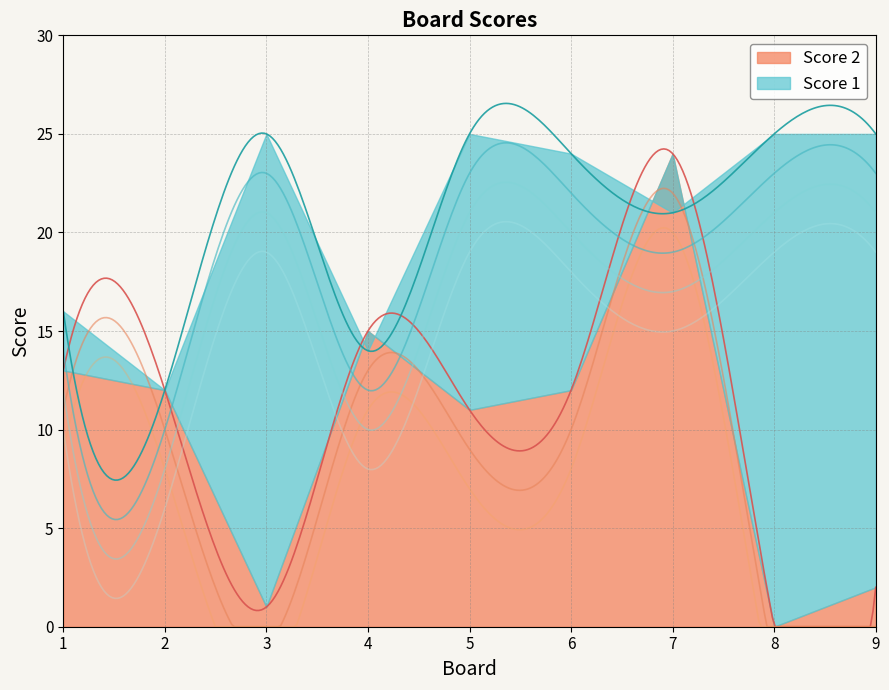

Which label corresponds to the smallest value in the chart?

8